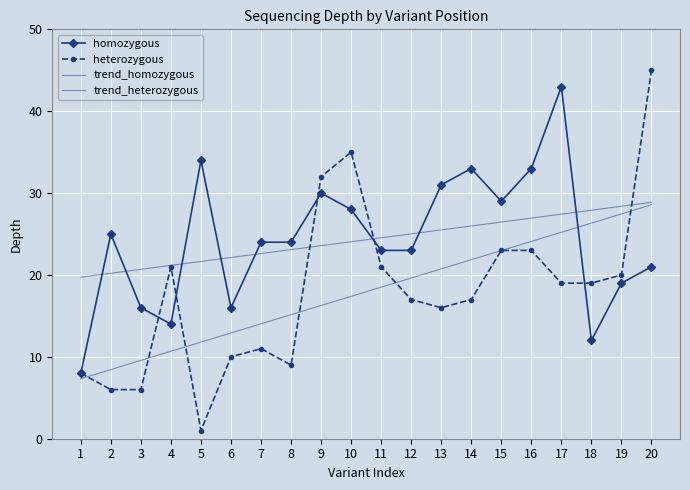

Is it true that homozygous equals 21.0 at 20?

True